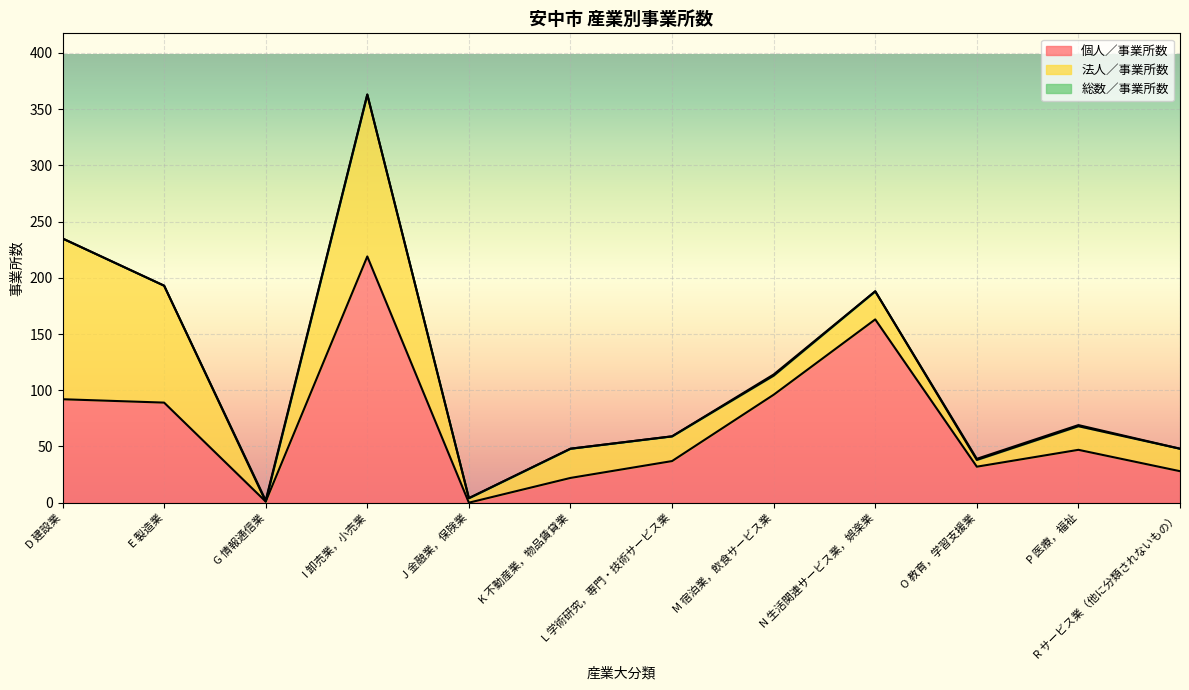

Where is 個人／事業所数 nearest to the value 109?

M 宿泊業，飲食サービス業